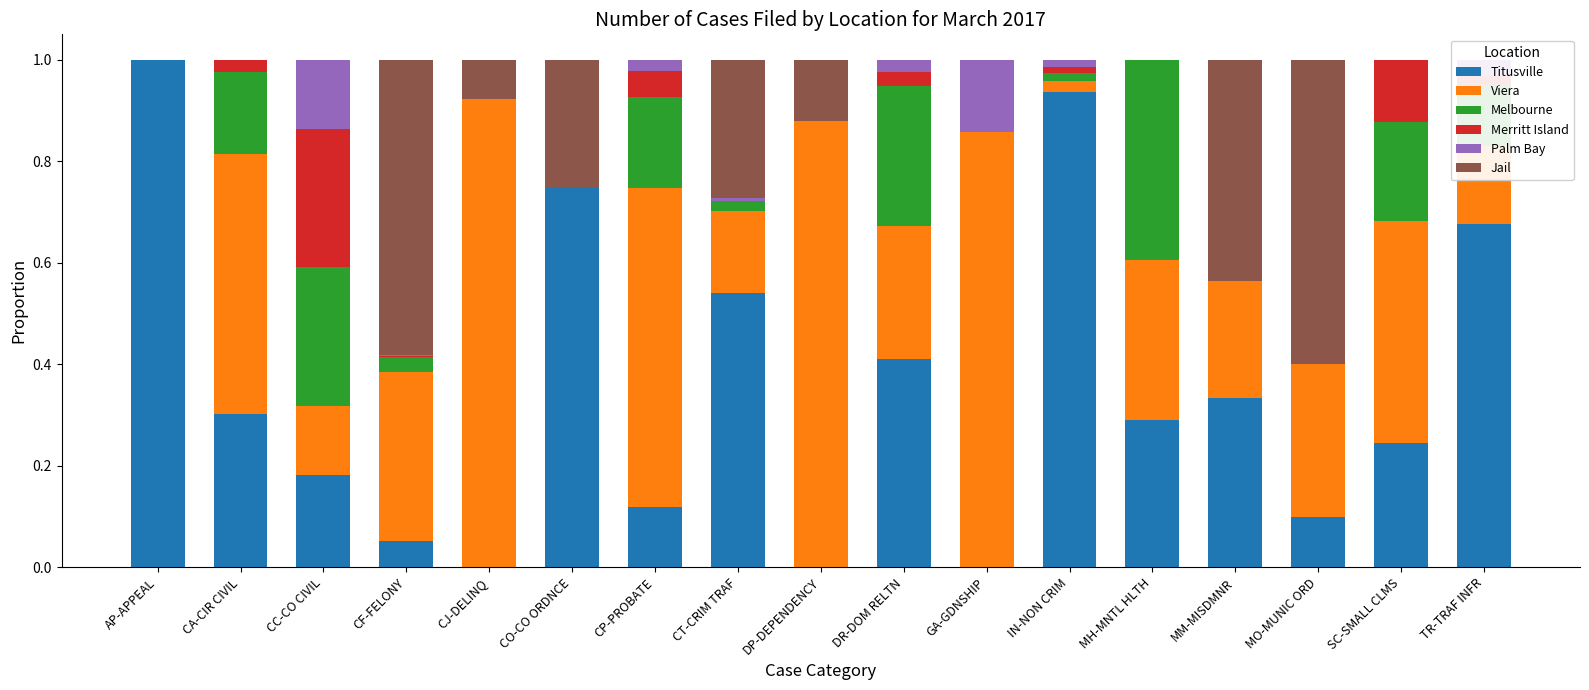

What is the difference between the maximum and minimum values in the Jail series?

0.6